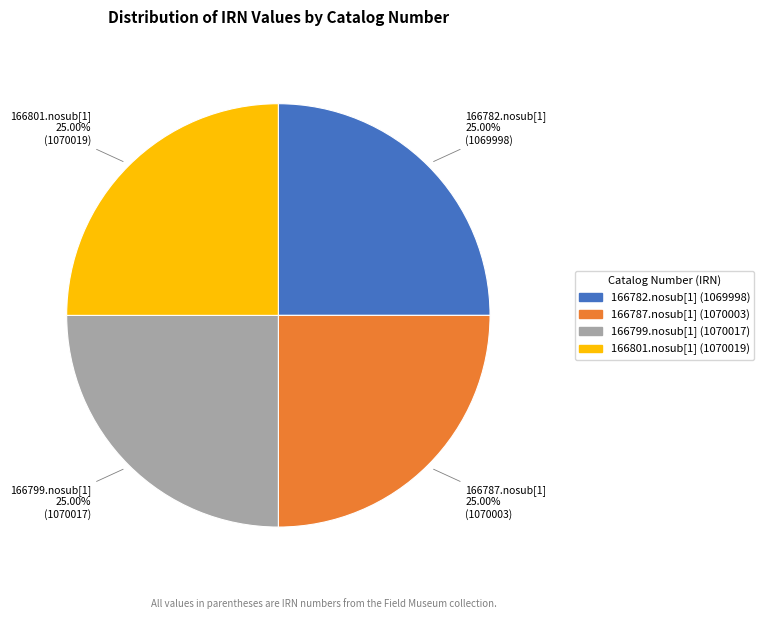

What is the ratio of the value at 166799.nosub[1] to the value at 166801.nosub[1]?

1.0